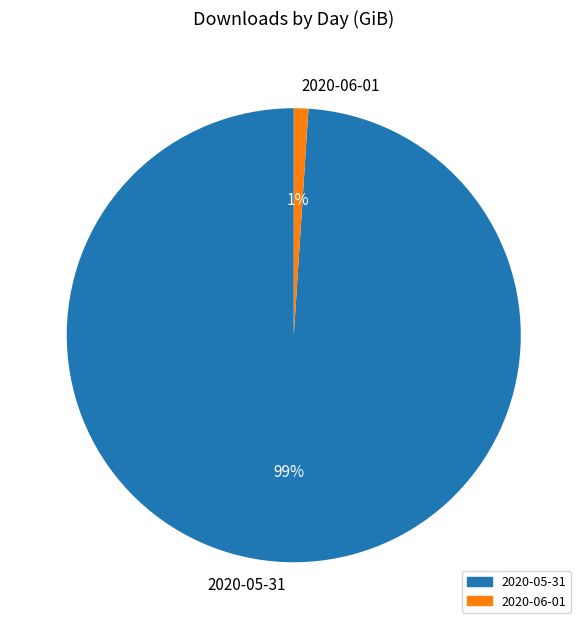

Is there a majority slice in this chart?

Yes